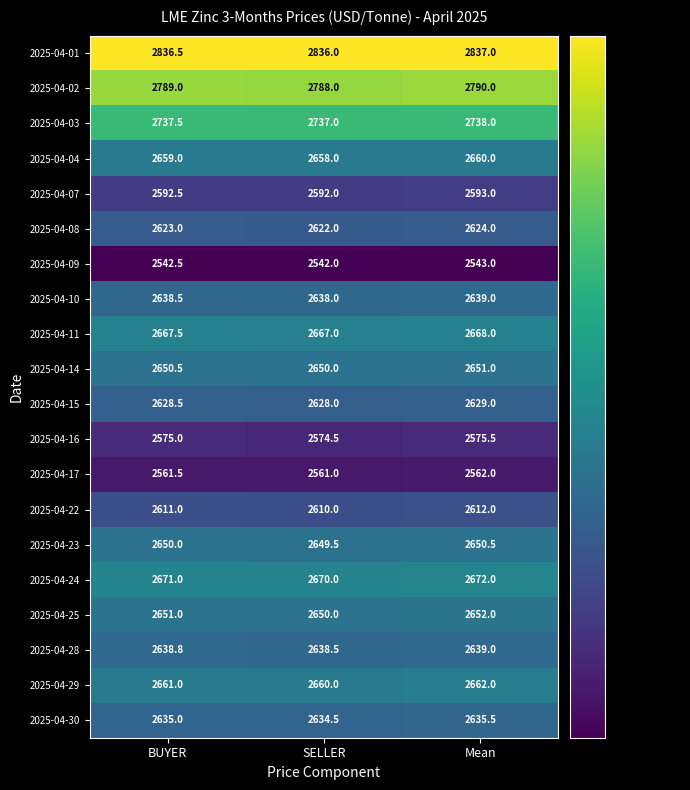

At which category is the sum across all series the highest?

Mean